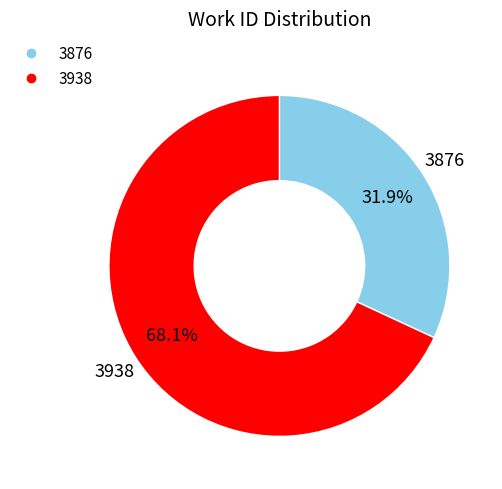

Is 3876 the majority of the pie?

No